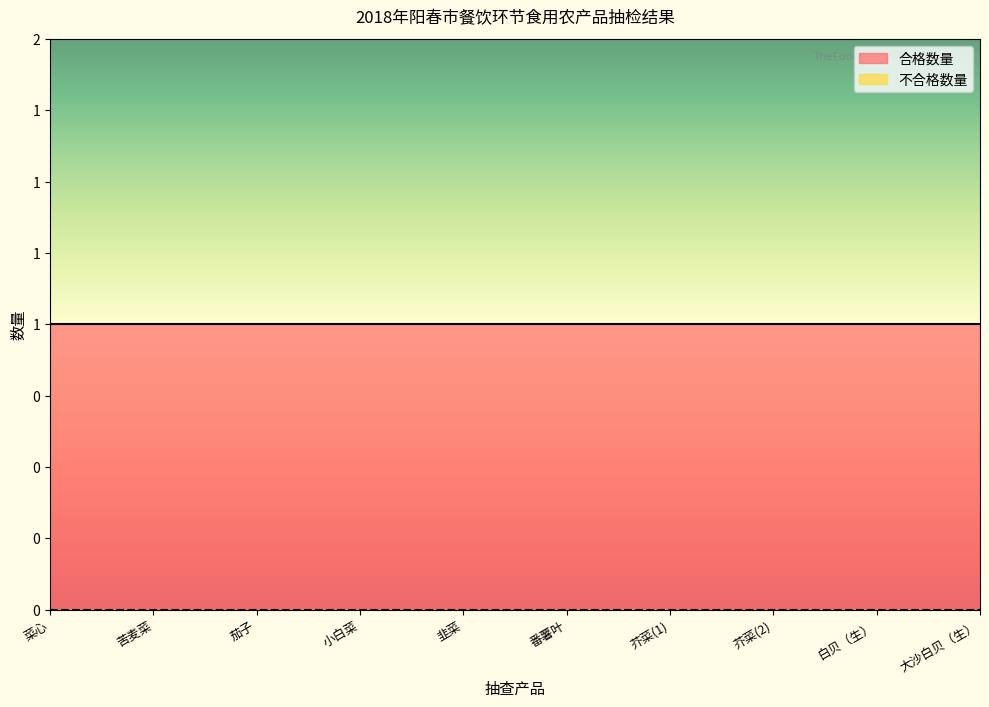

What is the label of the 10th point from the right?

菜心